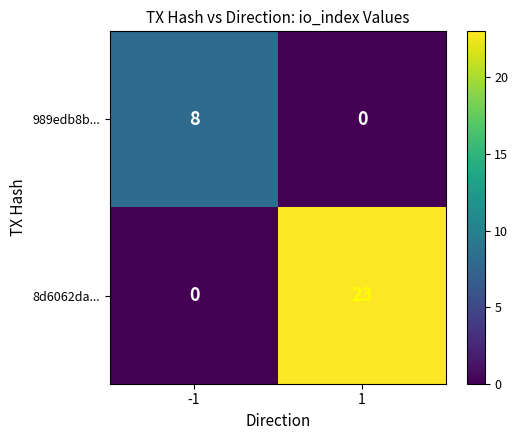

The value of 989edb8b... at 1 is -3. True or false?

False